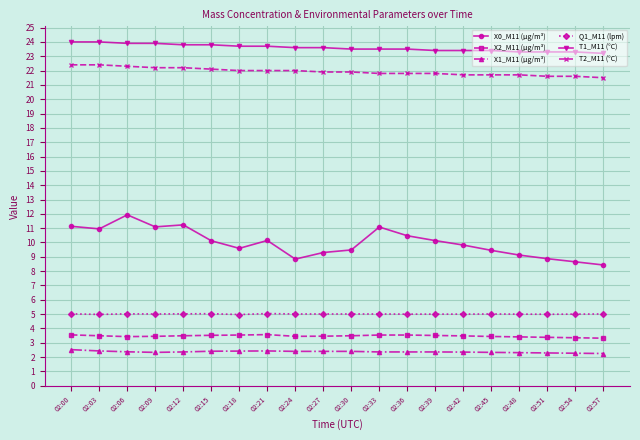

At which category does X0_M11 (μg/m³) reach its first local peak?

02:06